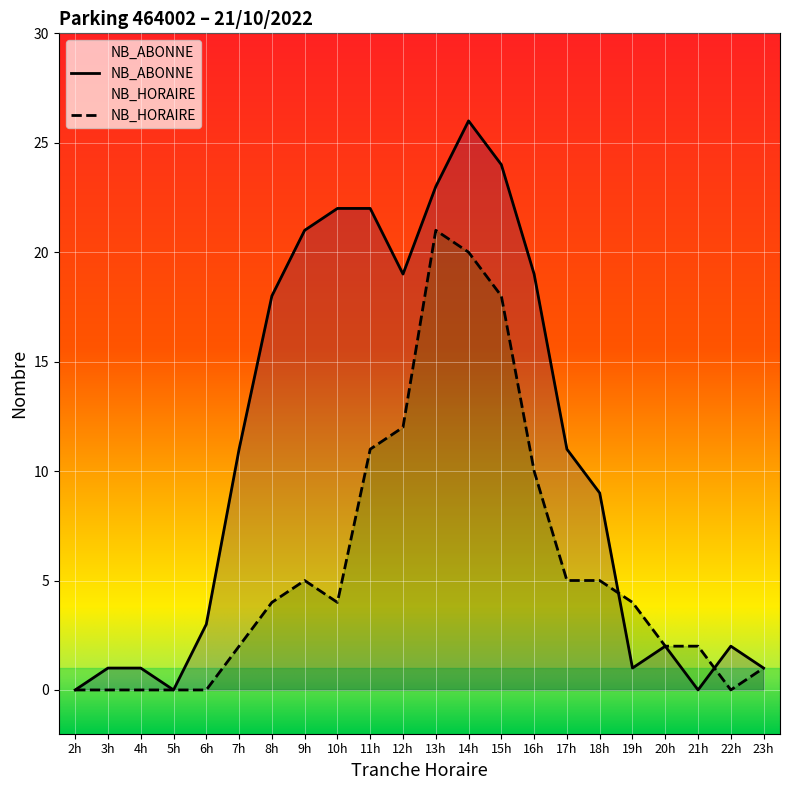

Is it true that NB_HORAIRE equals -14 at 6h?

False